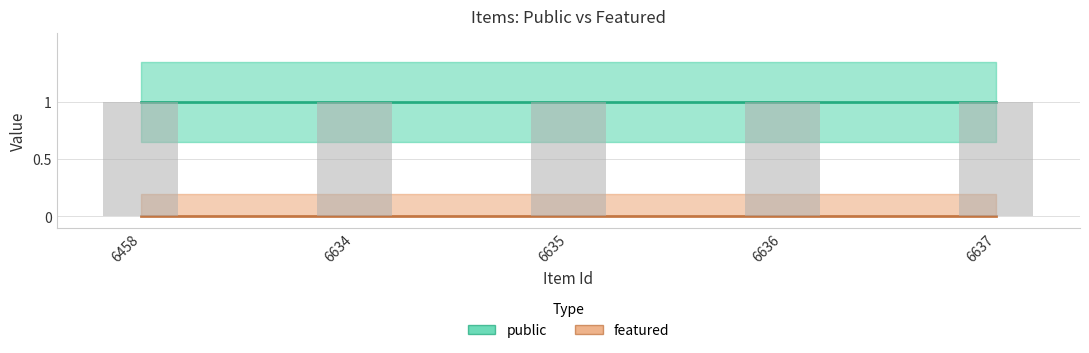

What is the maximum value for public?

1